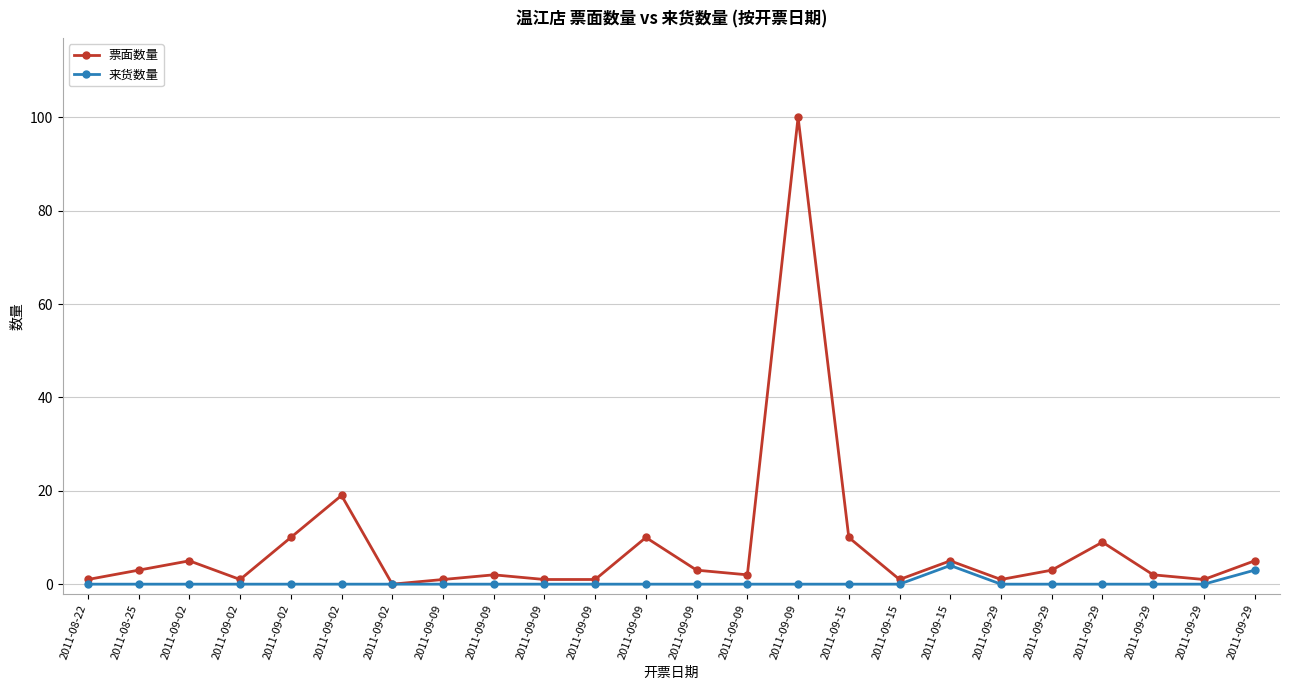

What is the difference between the maximum and minimum values in the 票面数量 series?

100